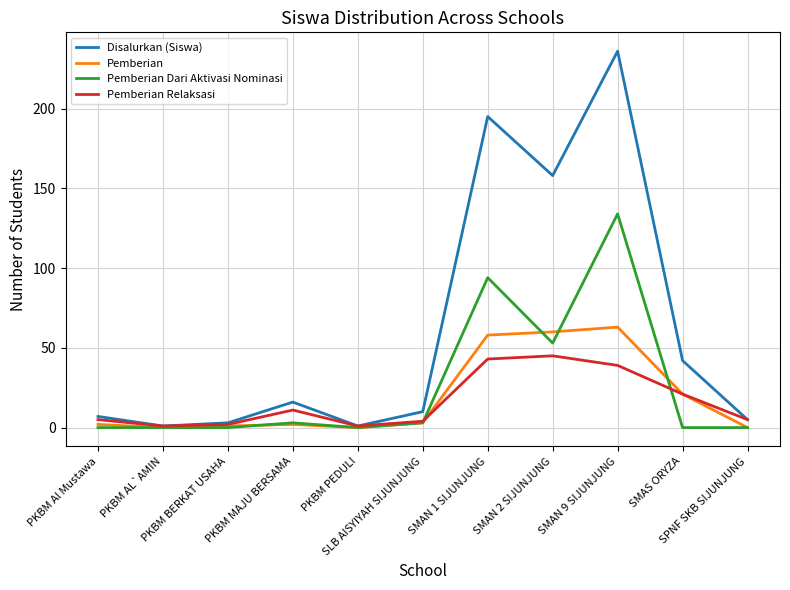

The value of Pemberian at PKBM PEDULI is -27. True or false?

False